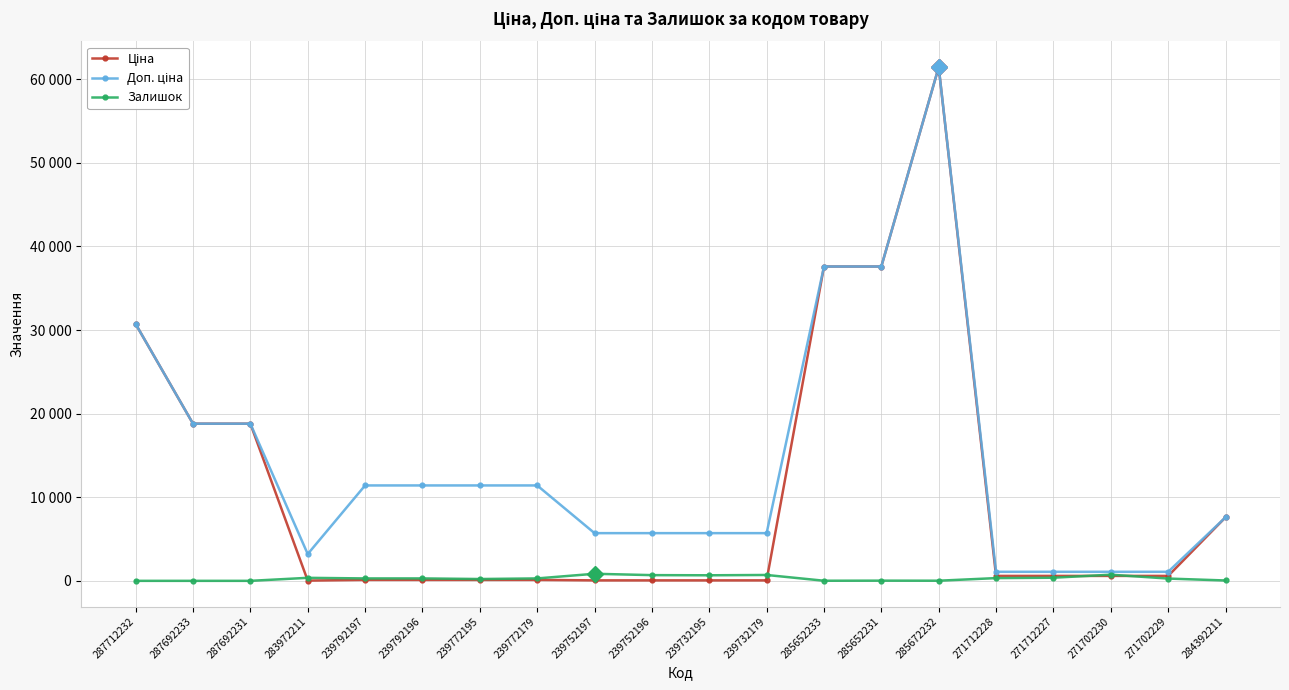

True or false: Залишок and Доп. ціна intersect in this chart.

False